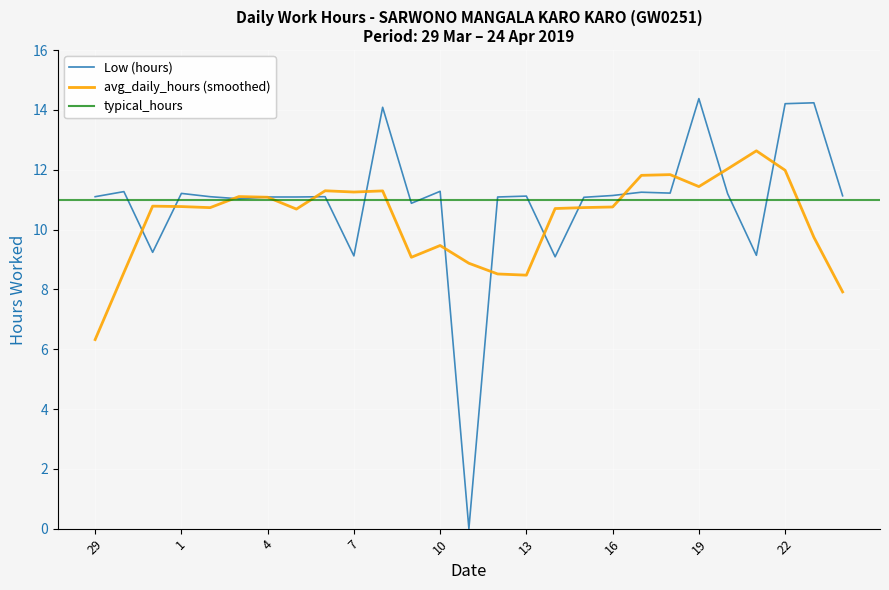

List the labels in order of value, largest first.

19, 23, 22, 8, 10, 30, 17, 18, 1, 20, 16, 24, 13, 29, 2, 6, 4, 5, 12, 15, 3, 9, 31, 21, 7, 14, 11